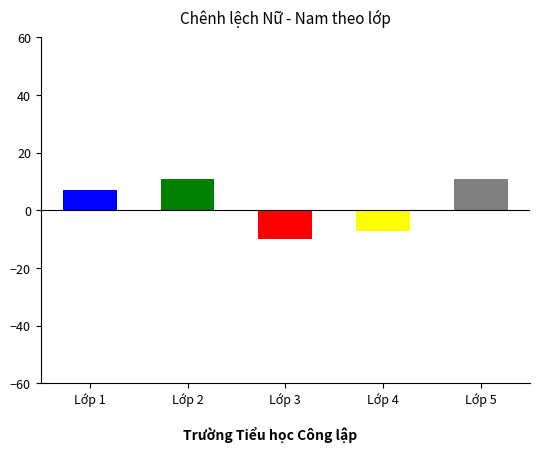

Reading left to right, what are all the values shown in this chart?

7	11	-10	-7	11